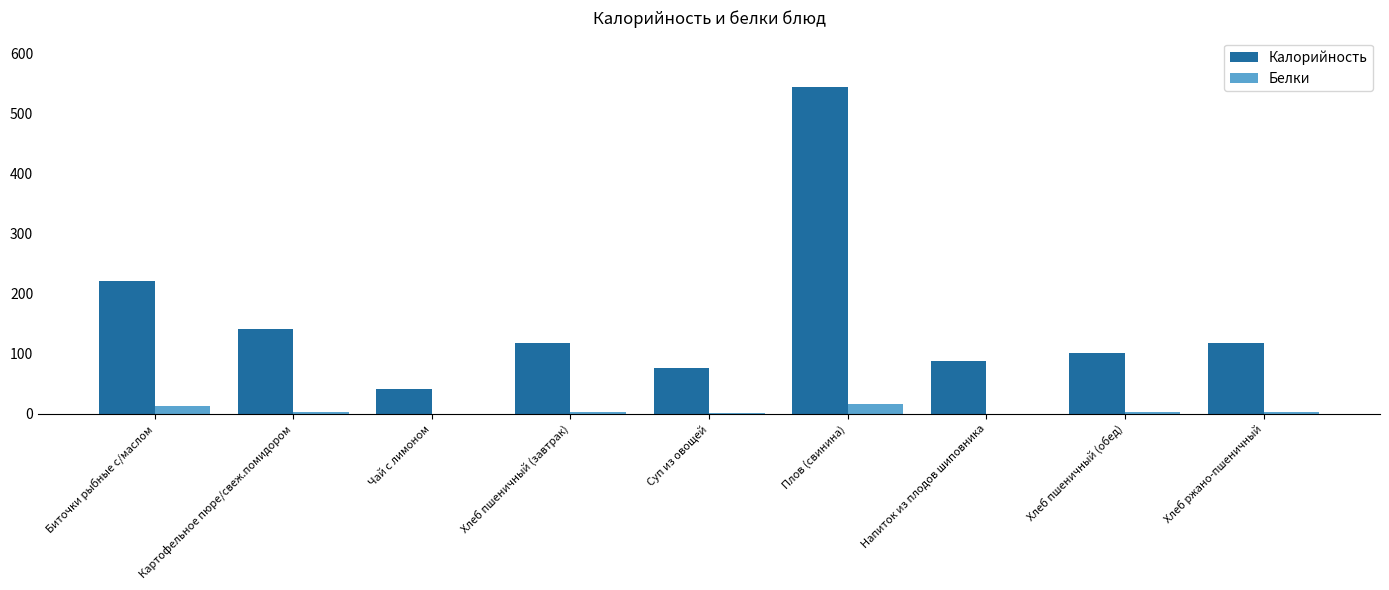

Are the bars grouped side by side (vs. stacked)?

Yes